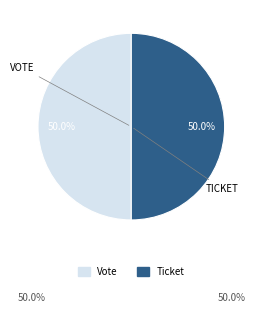

What percentage is the Vote slice, to the nearest percent?

50%